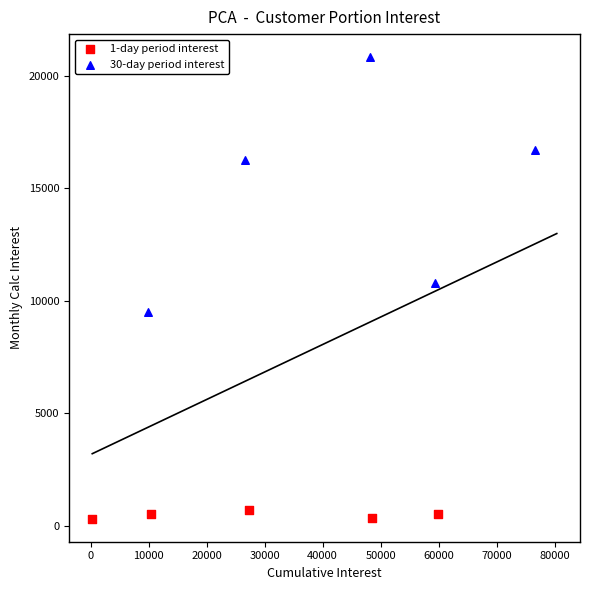

Which series reaches the minimum Y coordinate?

1-day period interest